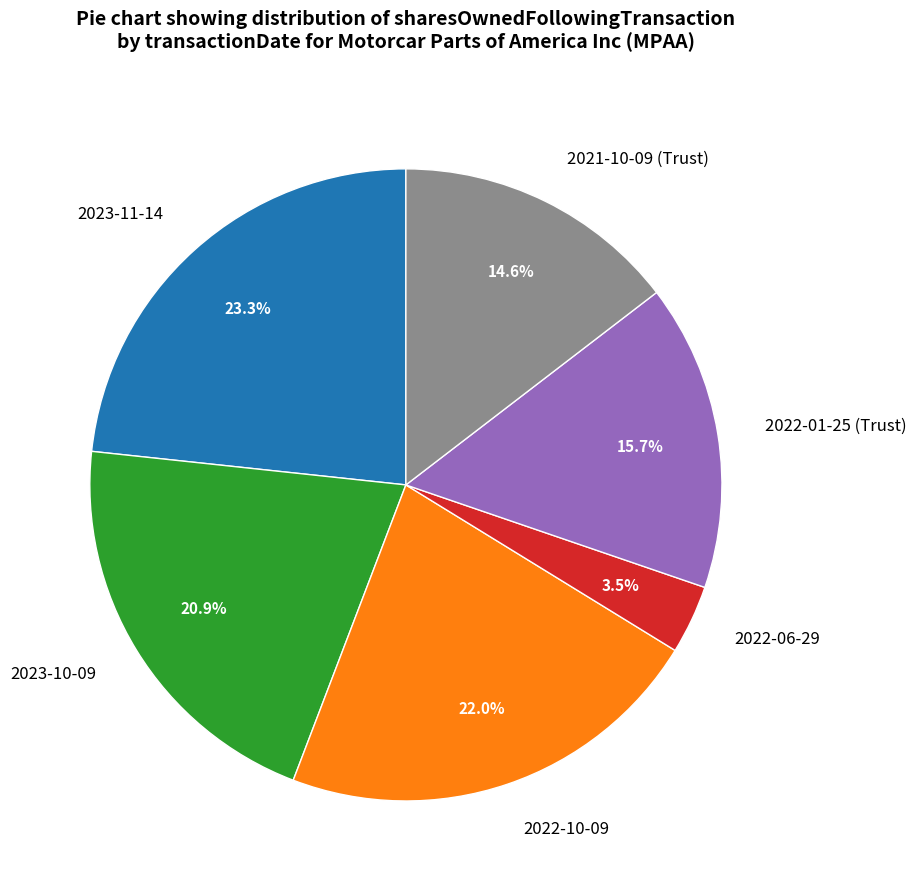

What portion of the pie excludes 2023-10-09?

79.1%